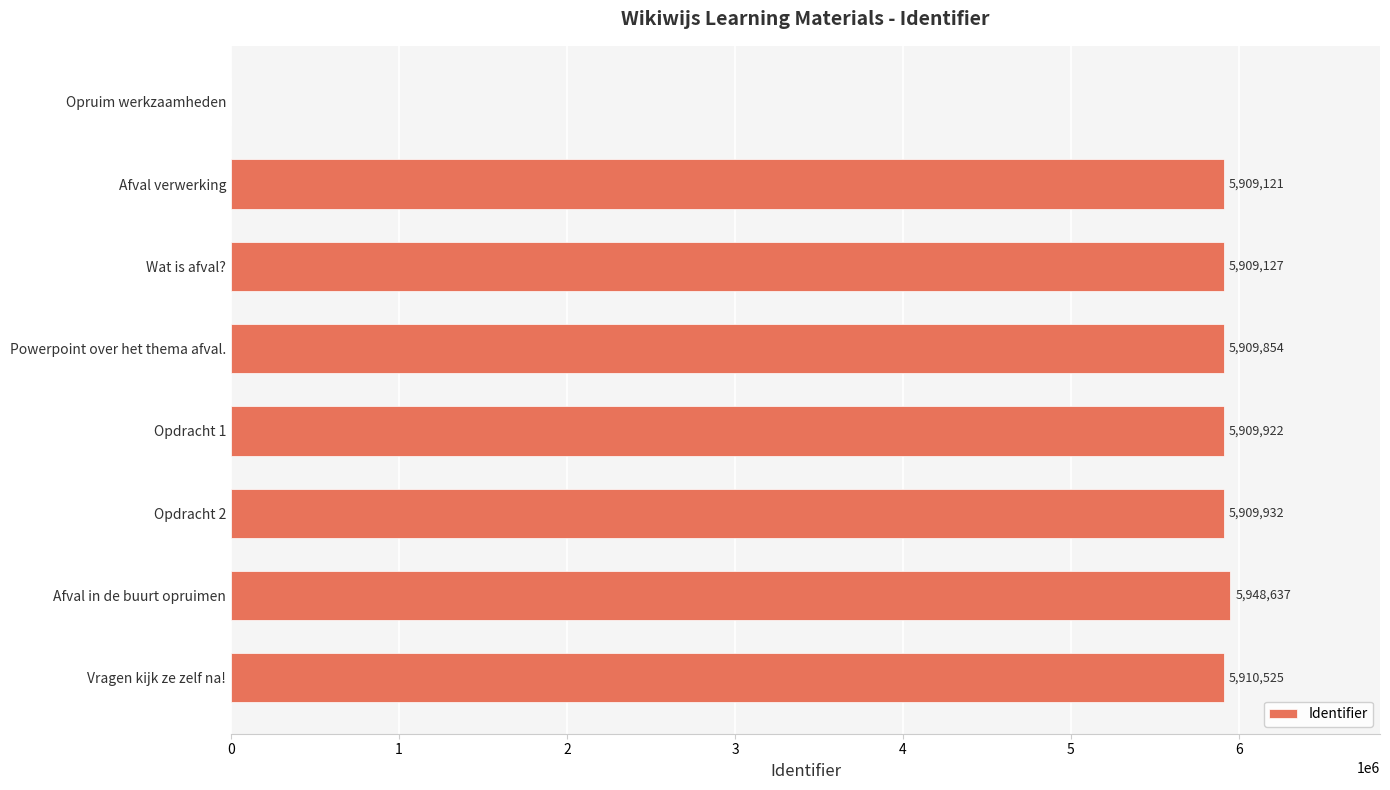

How many series are shown in this chart?

1